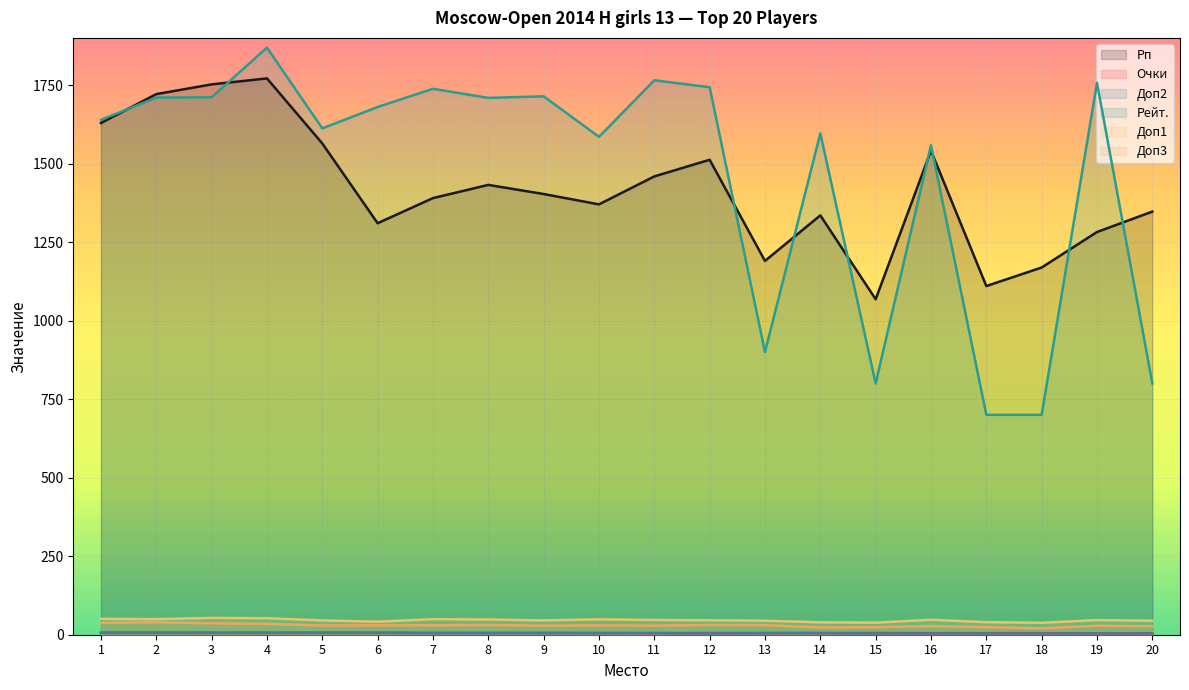

Reading left to right, extract all data points from this chart.

Рп: 1629.0	1721.0	1752.0	1771.0	1564.0	1310.0	1390.0	1432.0	1403.0	1370.0	1459.0	1512.0	1190.0	1335.0	1068.0	1541.0	1110.0	1169.0	1282.0	1347.0
Очки: 7.0	7.0	6.5	6.5	6.5	6.5	6.0	6.0	6.0	5.5	5.5	5.5	5.5	5.5	5.5	5.0	5.0	5.0	4.5	4.5
Доп2: 6.0	6.0	6.0	6.0	6.0	6.0	5.0	5.0	5.0	5.0	5.0	4.0	5.0	5.0	4.0	4.0	4.0	4.0	4.0	4.0
Рейт.: 1639.0	1710.0	1711.0	1869.0	1612.0	1680.0	1738.0	1709.0	1714.0	1585.0	1765.0	1743.0	900.0	1596.0	800.0	1558.0	700.0	700.0	1757.0	800.0
Доп1: 50.5	49.5	53.5	52.5	45.5	41.5	49.5	48.5	45.5	49.0	47.0	46.0	44.5	39.5	38.5	47.5	40.0	38.0	46.5	44.5
Доп3: 38.0	40.0	36.5	34.5	29.5	30.0	30.0	31.0	29.0	29.5	29.0	31.0	30.5	23.0	24.0	27.5	24.0	20.5	28.5	27.0